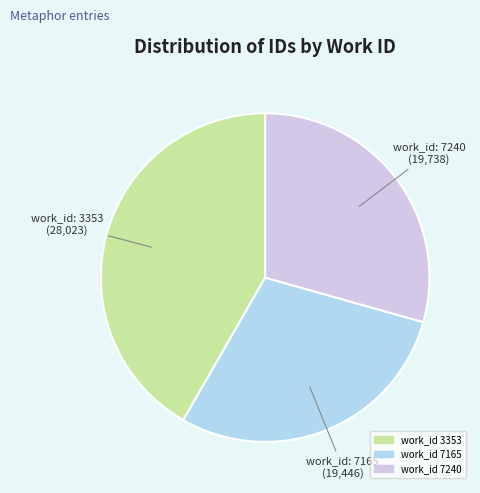

Is there a majority slice in this chart?

No